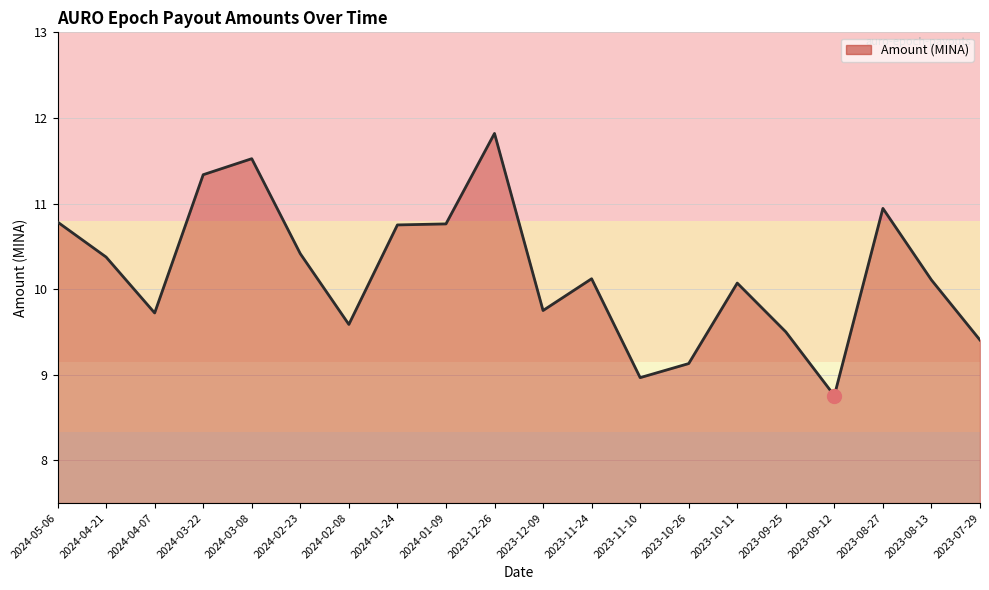

What is the difference between the maximum and minimum values?

3.1